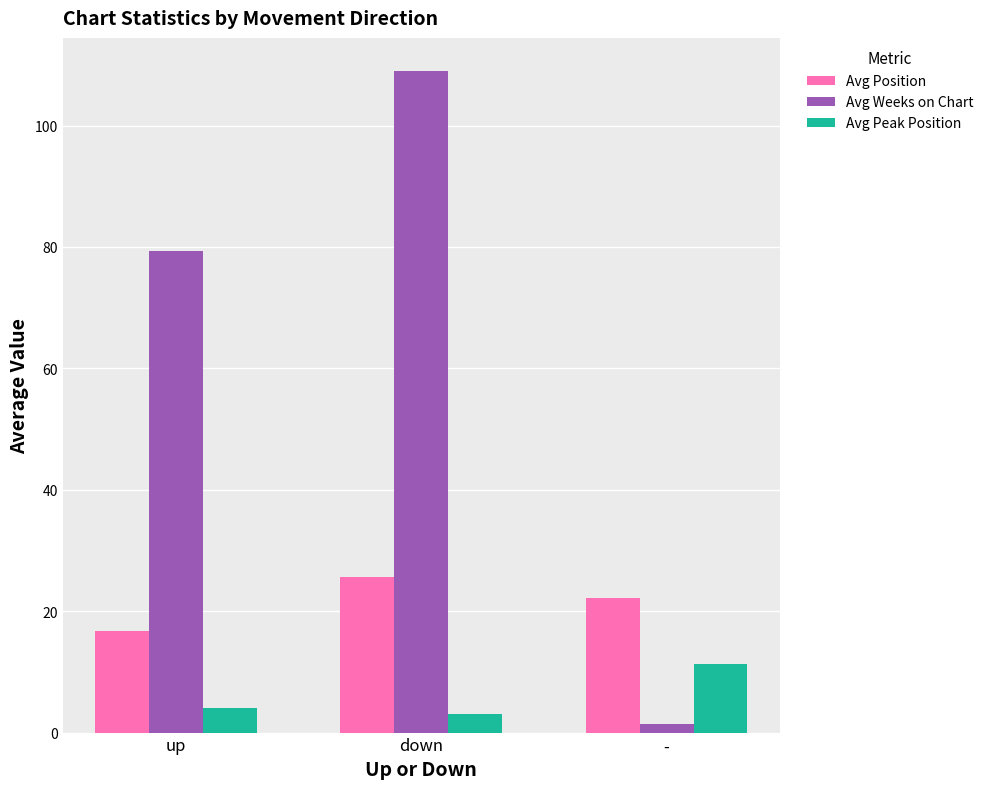

Rank the categories by Avg Peak Position value from lowest to highest.

down, up, -